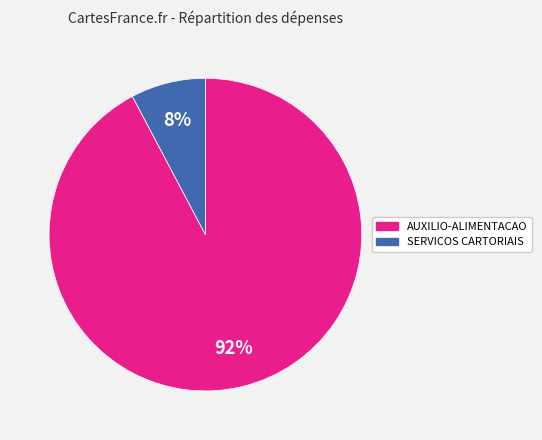

Does any single category account for the majority?

Yes